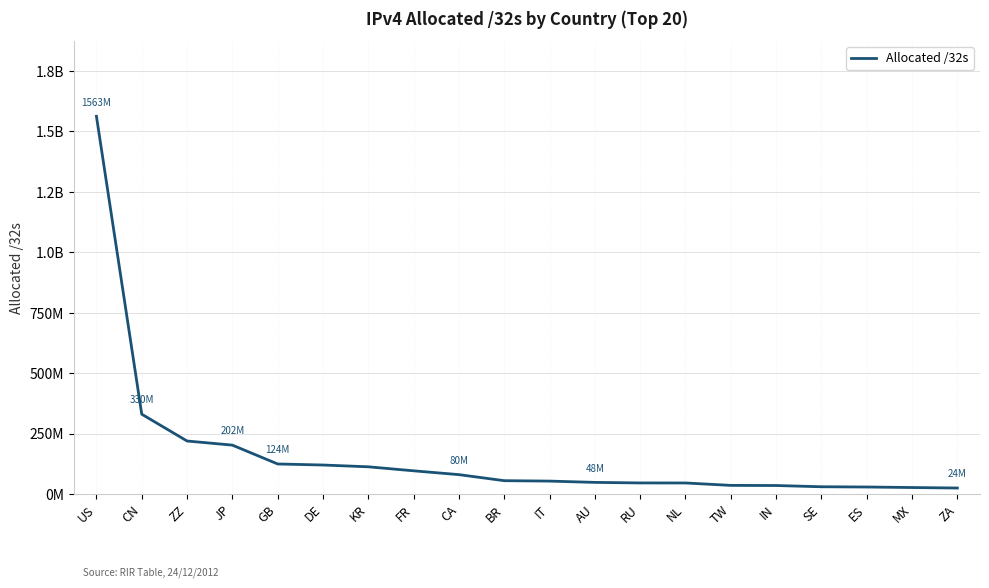

Reading left to right, list all the values displayed in this chart.

1562809728	330009088	219008832	201979136	123982608	119667560	112258560	95690256	79844352	54855168	53102496	47776000	45512736	45330432	35394048	34816256	29677608	28659584	26500096	24435456